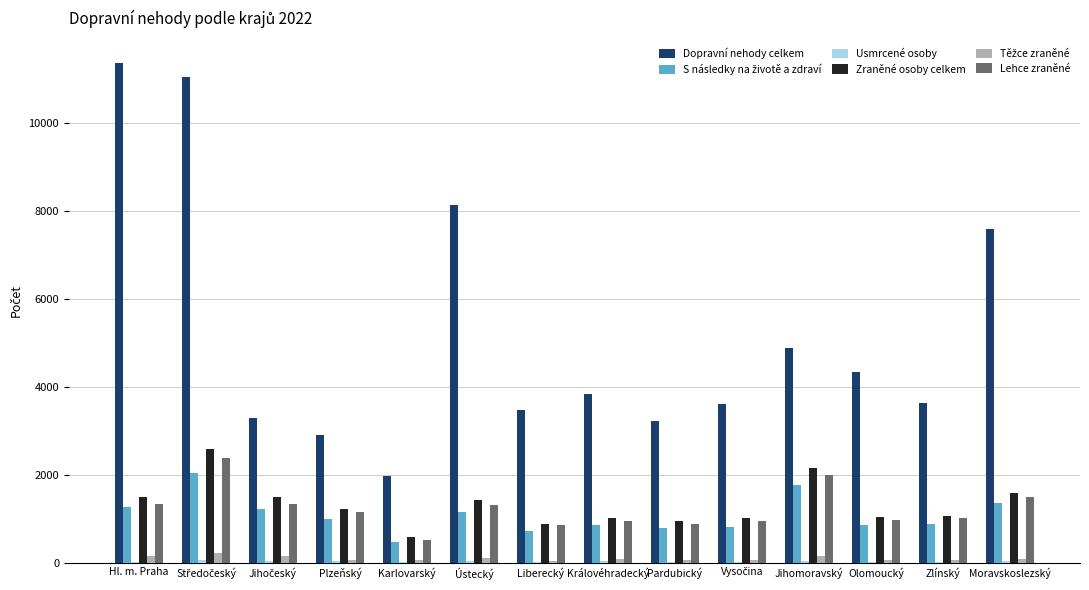

What is the sum of all Dopravní nehody celkem values?

73396